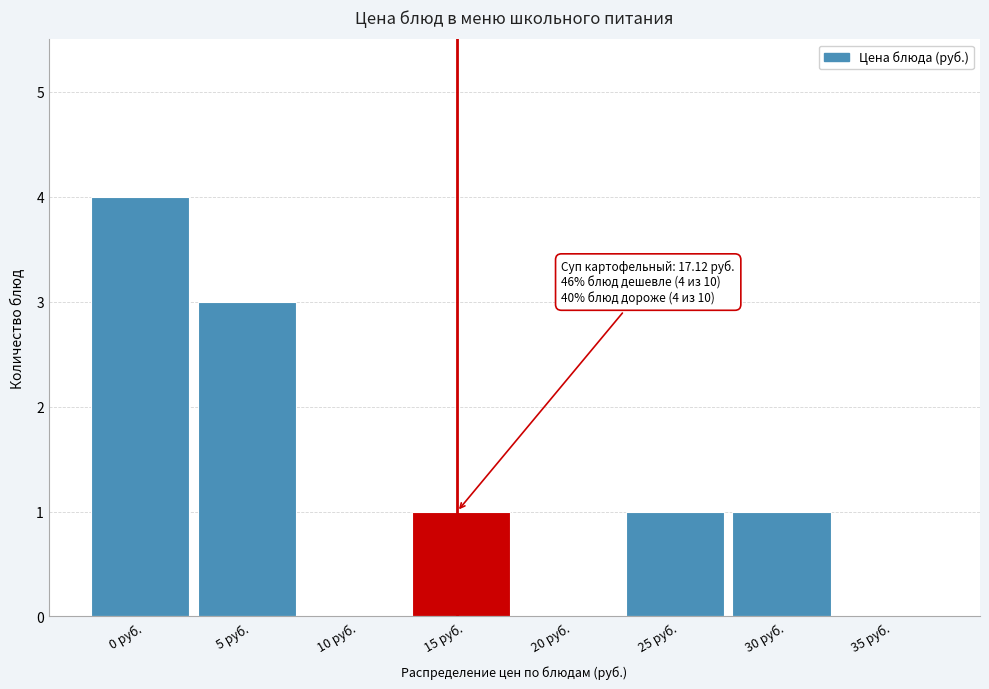

Reading left to right, list all the values displayed in this chart.

0 руб.=4	5 руб.=3	10 руб.=0	15 руб.=1	20 руб.=0	25 руб.=1	30 руб.=1	35 руб.=0